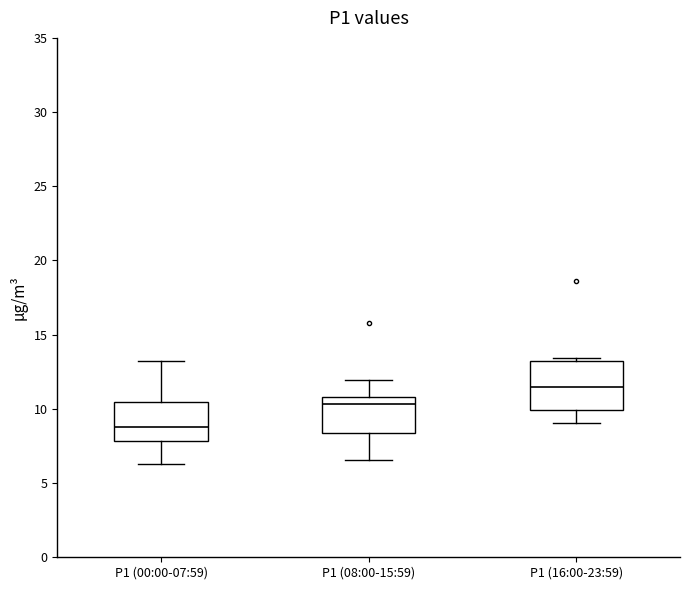

Comparing the boxes themselves (not the whiskers), which one is the tallest?

P1 (16:00-23:59)